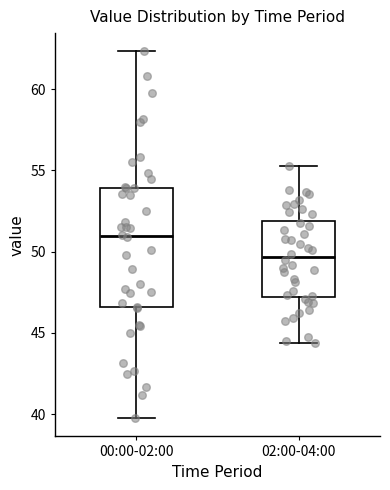

Where does the upper whisker of the box for 02:00-04:00 end on the y-axis? The values are not printed on the chart, so give them approximately, as read against the axis.

55.5